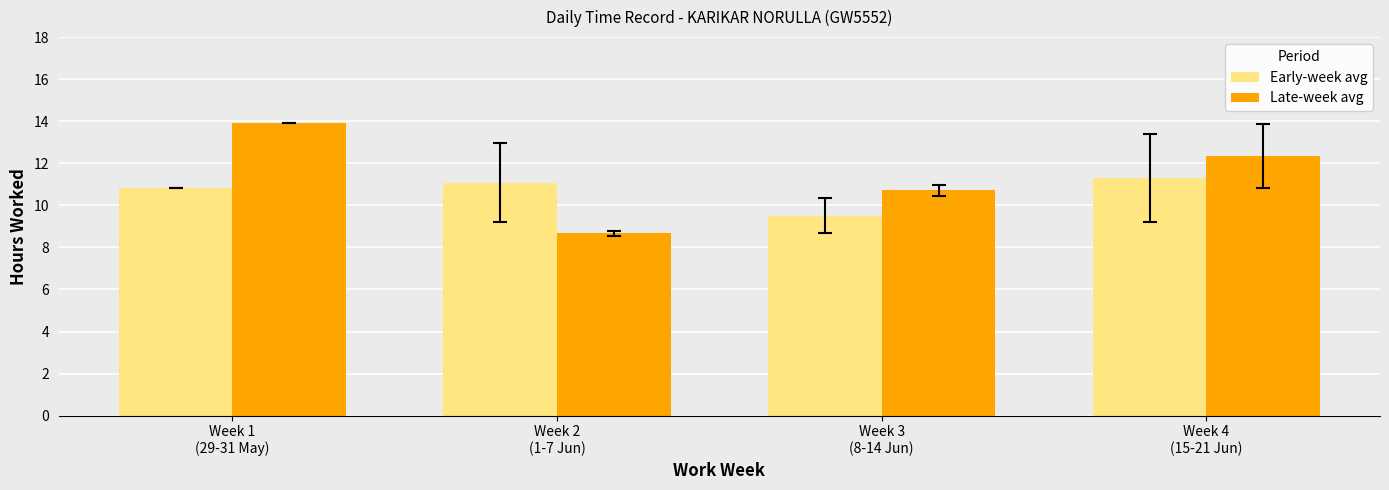

List the series in order of their peak value, lowest first.

Early-week avg, Late-week avg